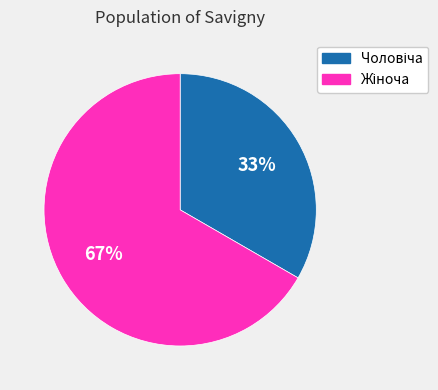

To the nearest percent, what is the average slice percentage?

50%